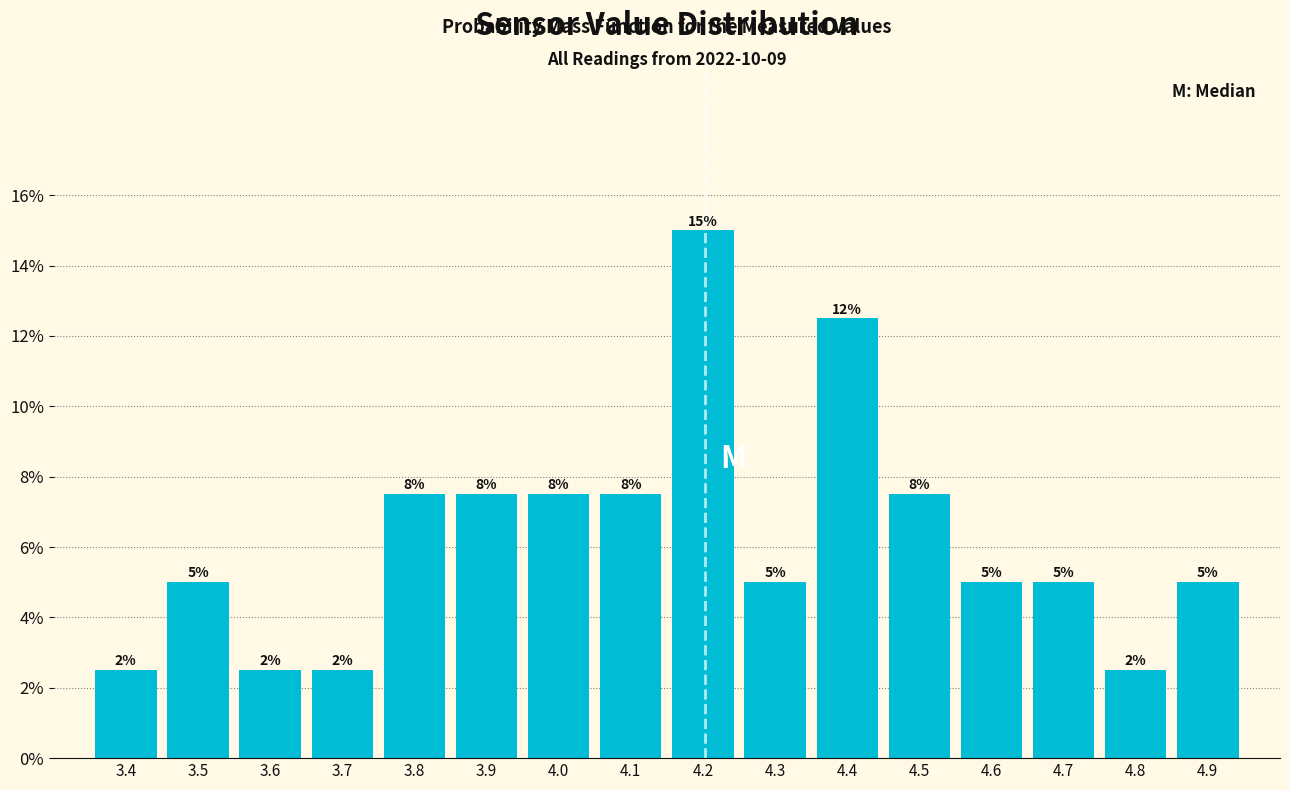

How many bars are there in total?

16